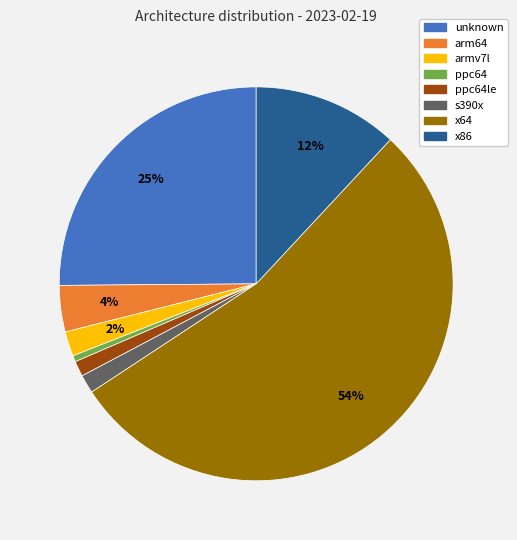

Is the sum of s390x and x64 greater than half?

Yes